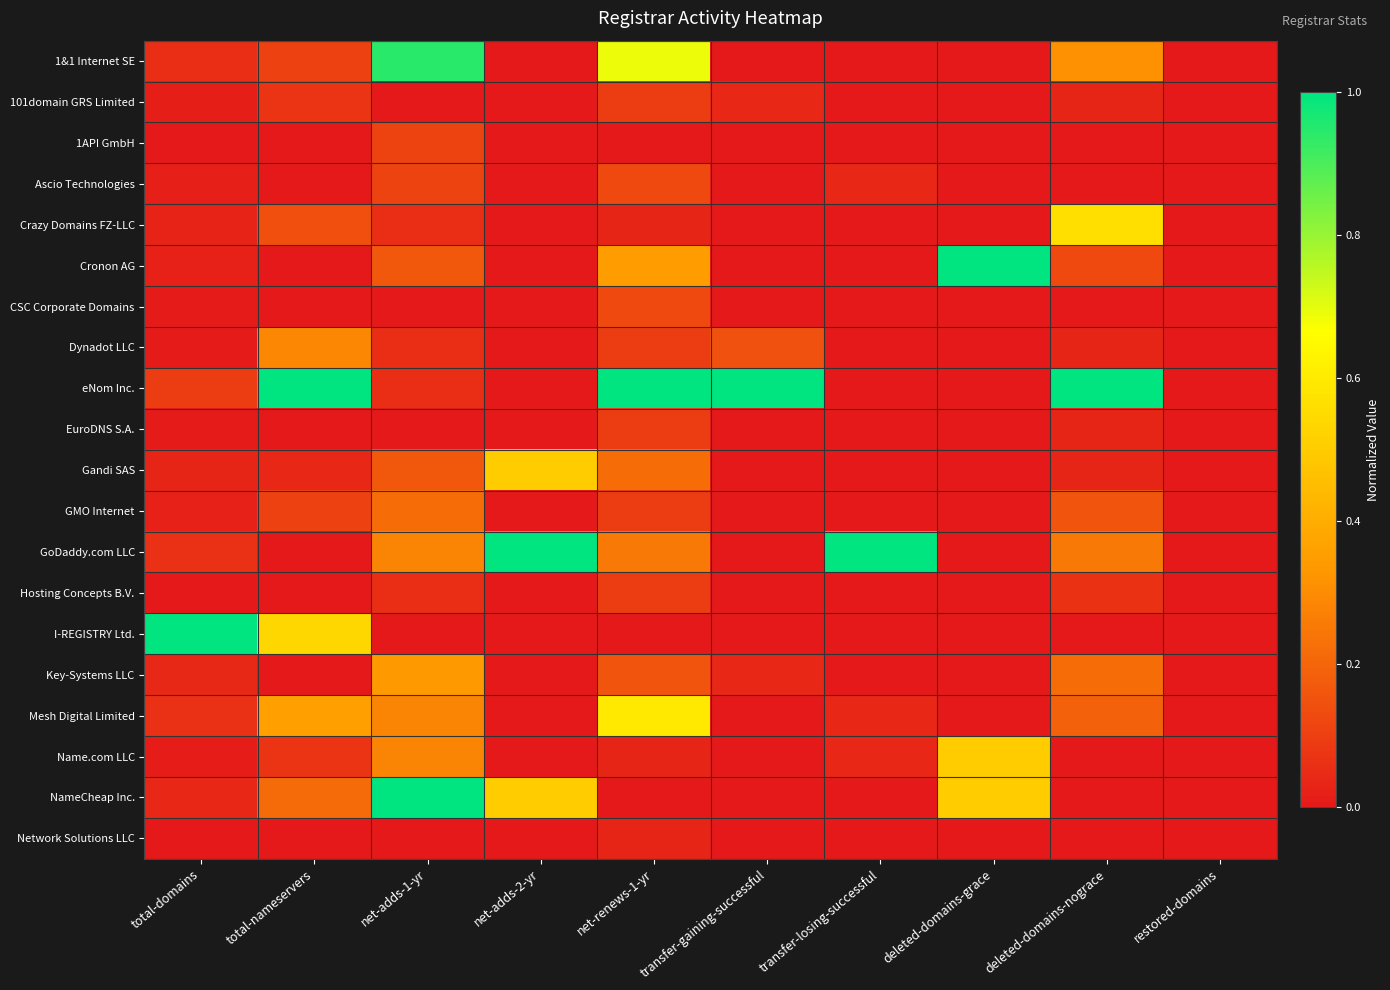

Which series changed the most between net-renews-1-yr and deleted-domains-grace?

eNom Inc.